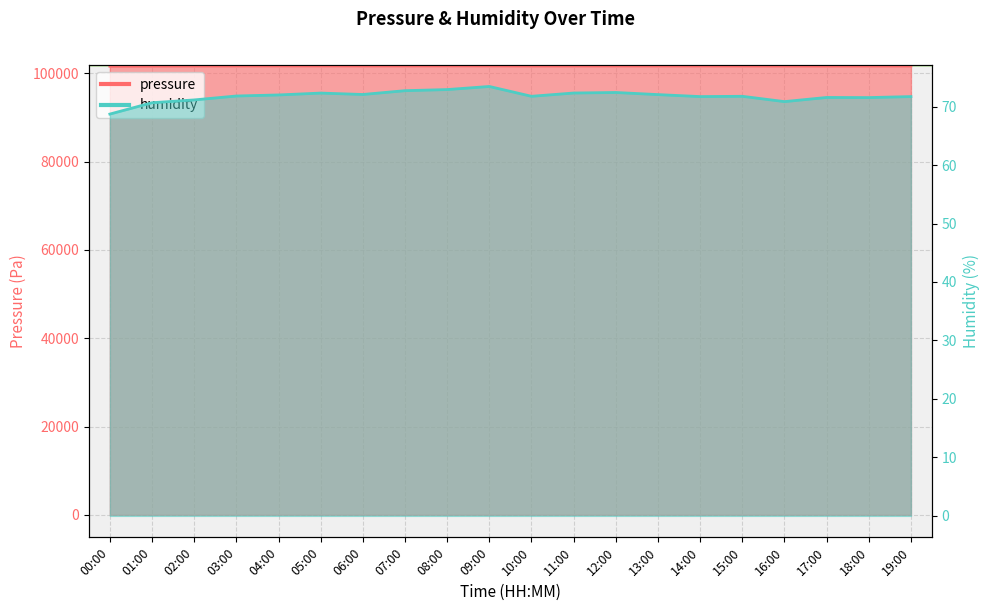

Reading right to left, transcribe all the data shown in this chart.

pressure: 19:00=101639.1	18:00=101641.6	17:00=101636.4	16:00=101637.1	15:00=101643.2	14:00=101652.5	13:00=101649.9	12:00=101652.7	11:00=101645.0	10:00=101643.2	09:00=101661.7	08:00=101664.3	07:00=101653.7	06:00=101651.8	05:00=101660.2	04:00=101659.6	03:00=101650.7	02:00=101643.2	01:00=101623.8	00:00=101593.3
humidity: 19:00=71.7	18:00=71.5	17:00=71.6	16:00=70.8	15:00=71.8	14:00=71.7	13:00=72.0	12:00=72.4	11:00=72.3	10:00=71.8	09:00=73.4	08:00=72.9	07:00=72.7	06:00=72.1	05:00=72.3	04:00=72.0	03:00=71.8	02:00=71.1	01:00=70.7	00:00=68.7